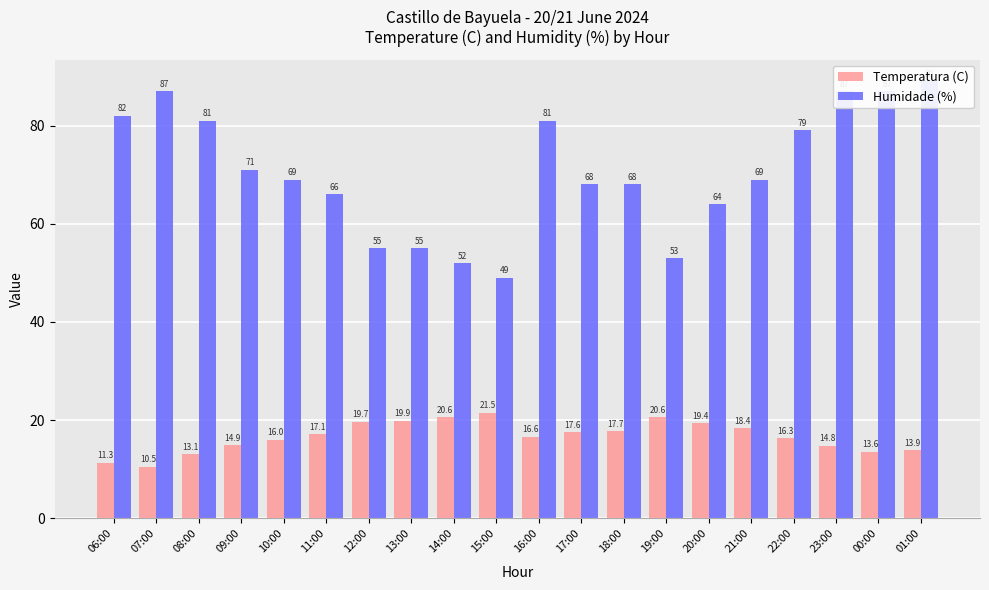

At how many categories does at least one series exceed 42?

20